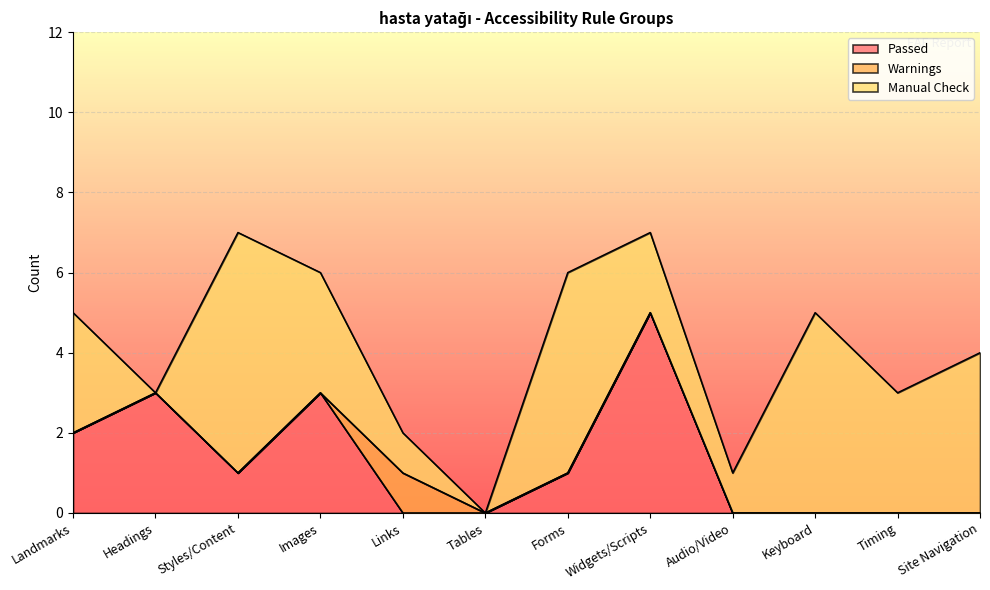

True or false: Manual Check has more than 2 points higher than both neighbors.

True